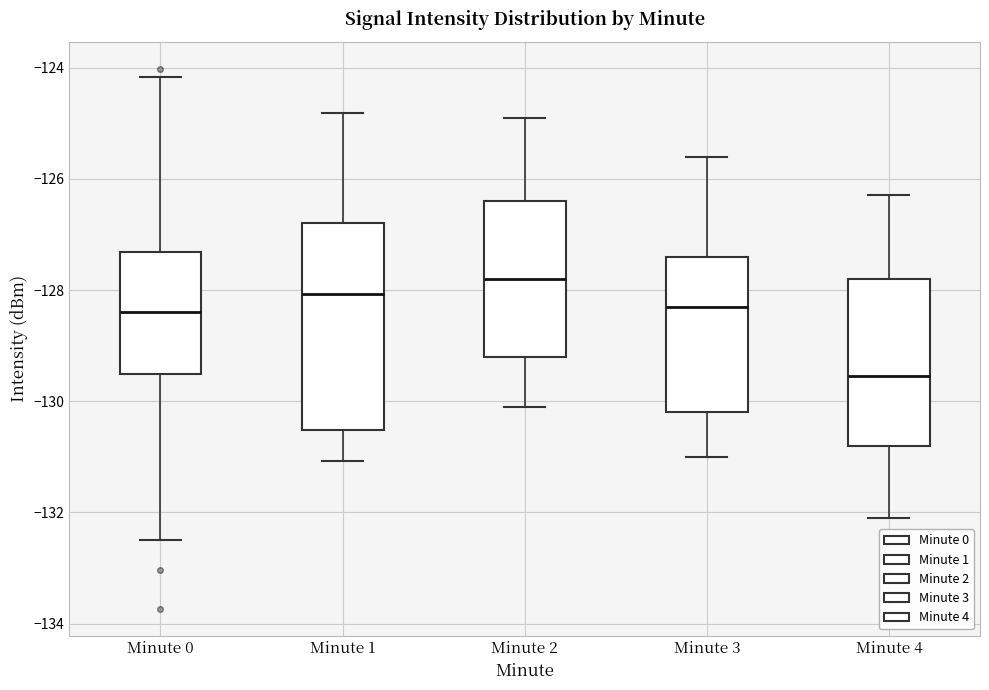

Which box has the highest median line?

Minute 2